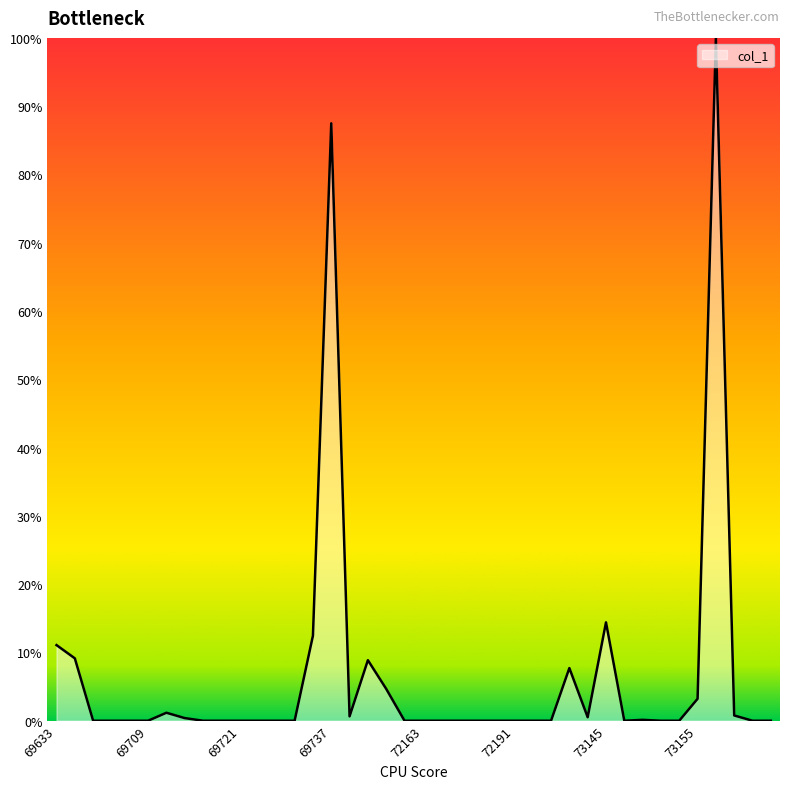

How many lines are shown in the chart?

1